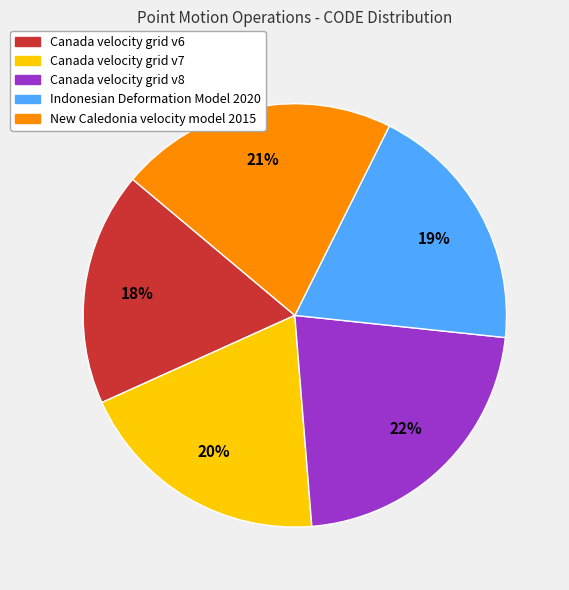

Does any single category account for the majority?

No